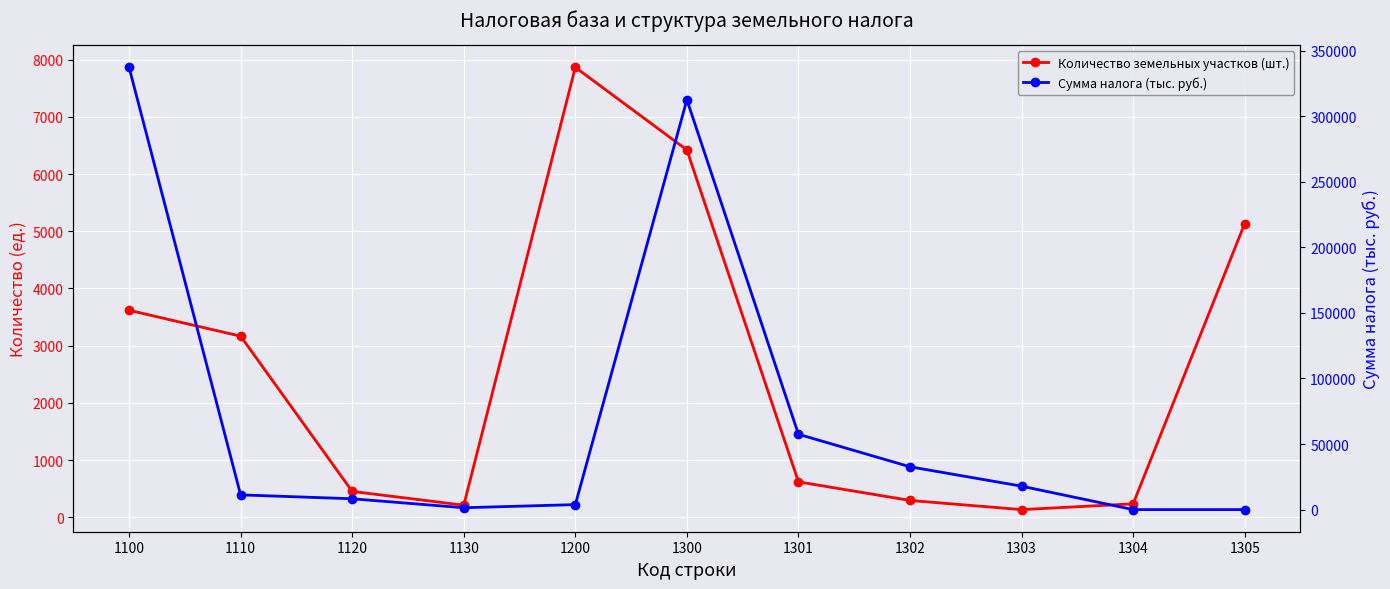

Reading left to right, extract all data points from this chart.

Количество земельных участков (шт.): 1100=3619	1110=3166	1120=453	1130=212	1200=7865	1300=6421	1301=620	1302=295	1303=135	1304=236	1305=5135
Сумма налога (тыс. руб.): 1100=337280	1110=11232	1120=8256	1130=1430	1200=3804	1300=312558	1301=57448	1302=32658	1303=17875	1304=0	1305=0